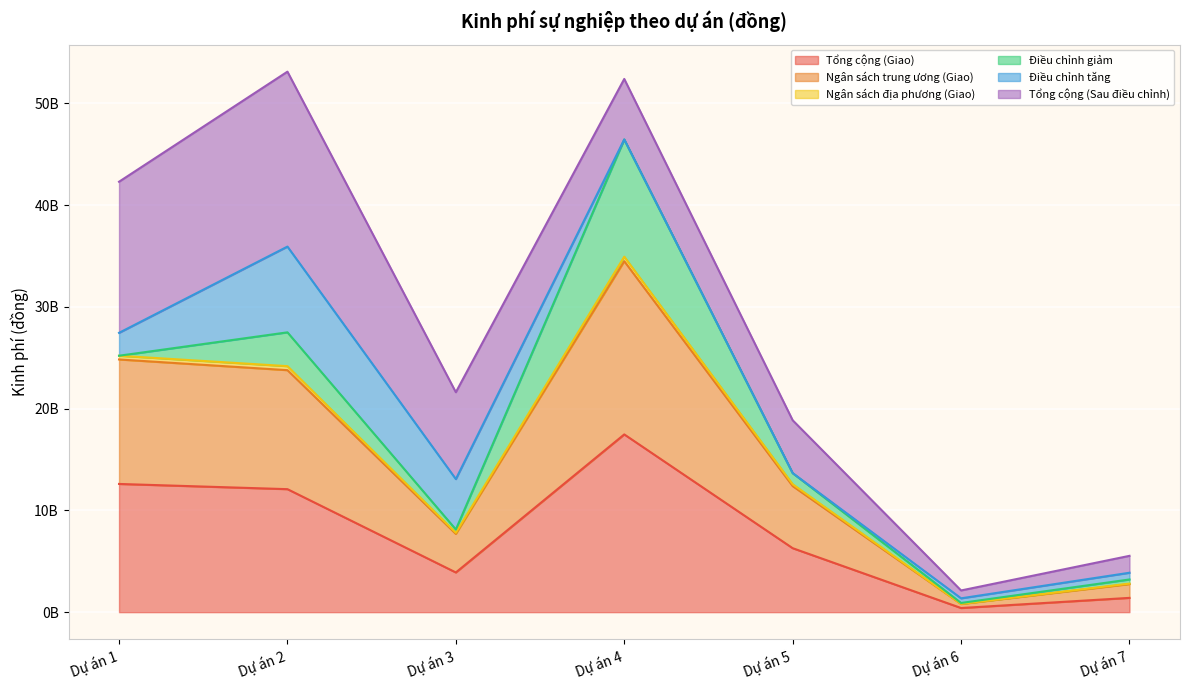

What is the highest value of the Tổng cộng (Giao) series?

17.5